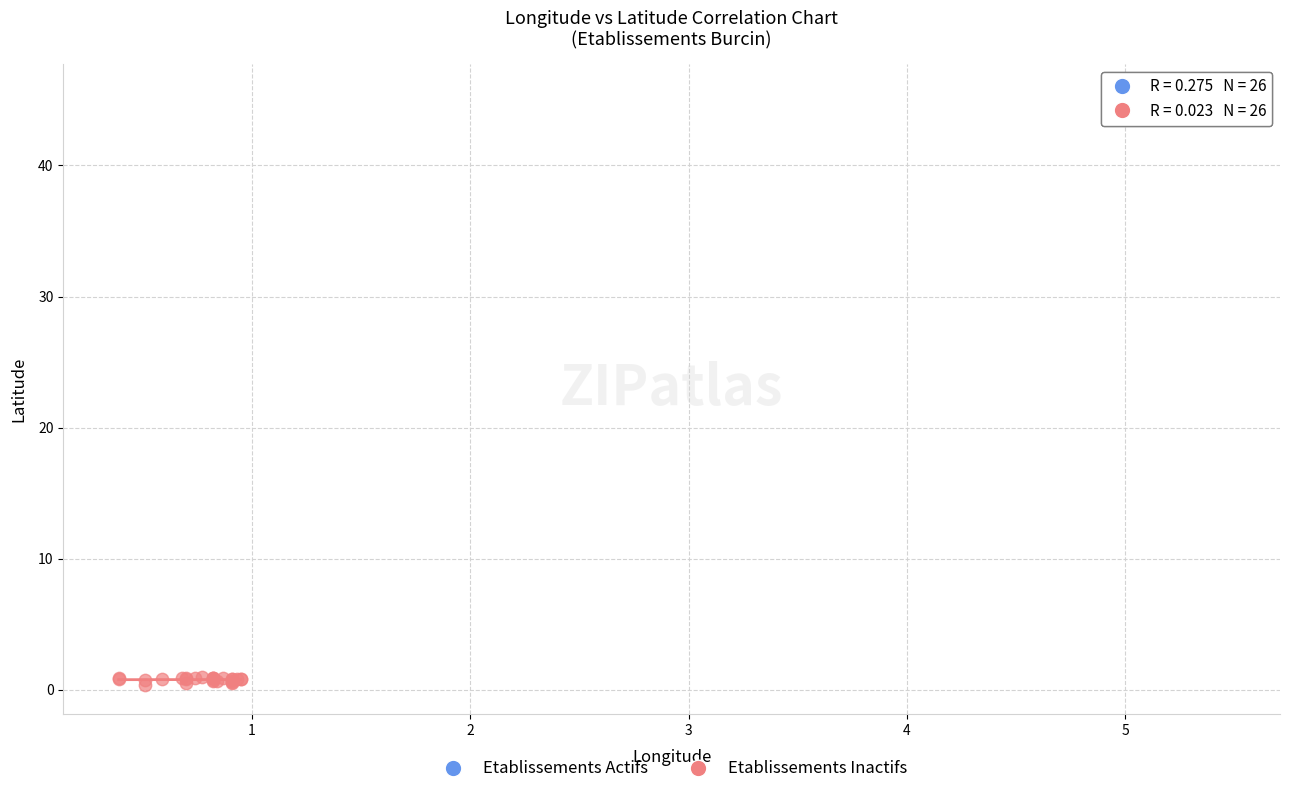

Which series reaches the maximum Y coordinate?

Etablissements Actifs